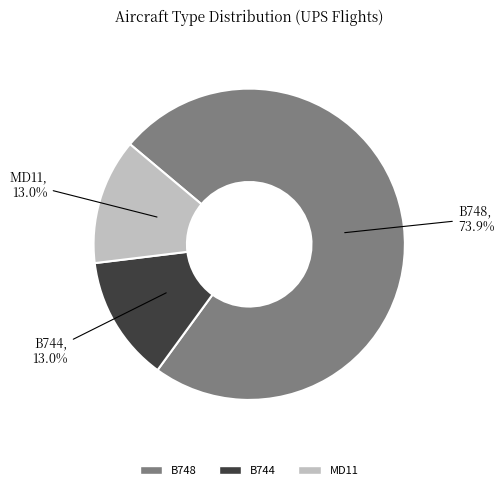

How many slices are in this pie chart?

3